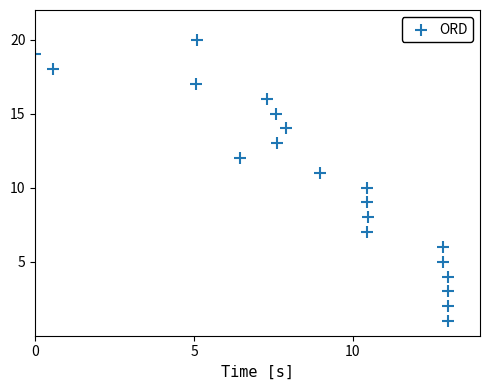

What is the range of Y values (max minus min)?

19